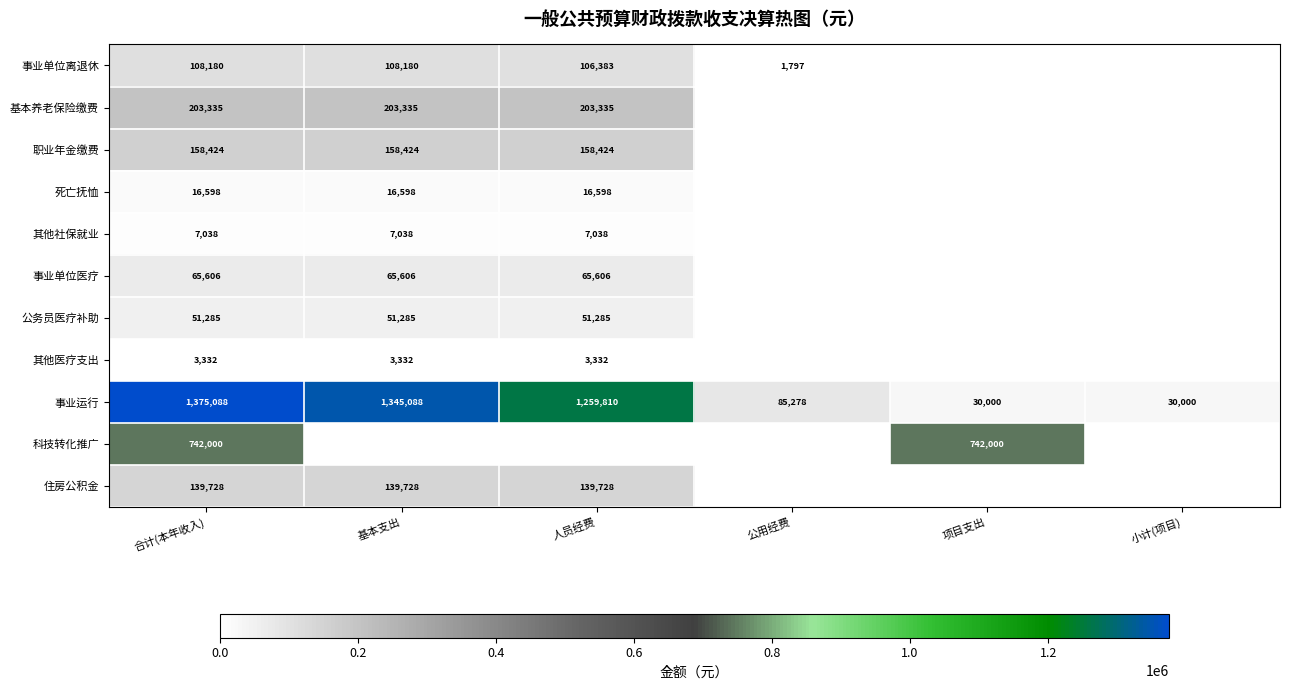

The 其他医疗支出 series shows 3332 at 基本支出. True or false?

True